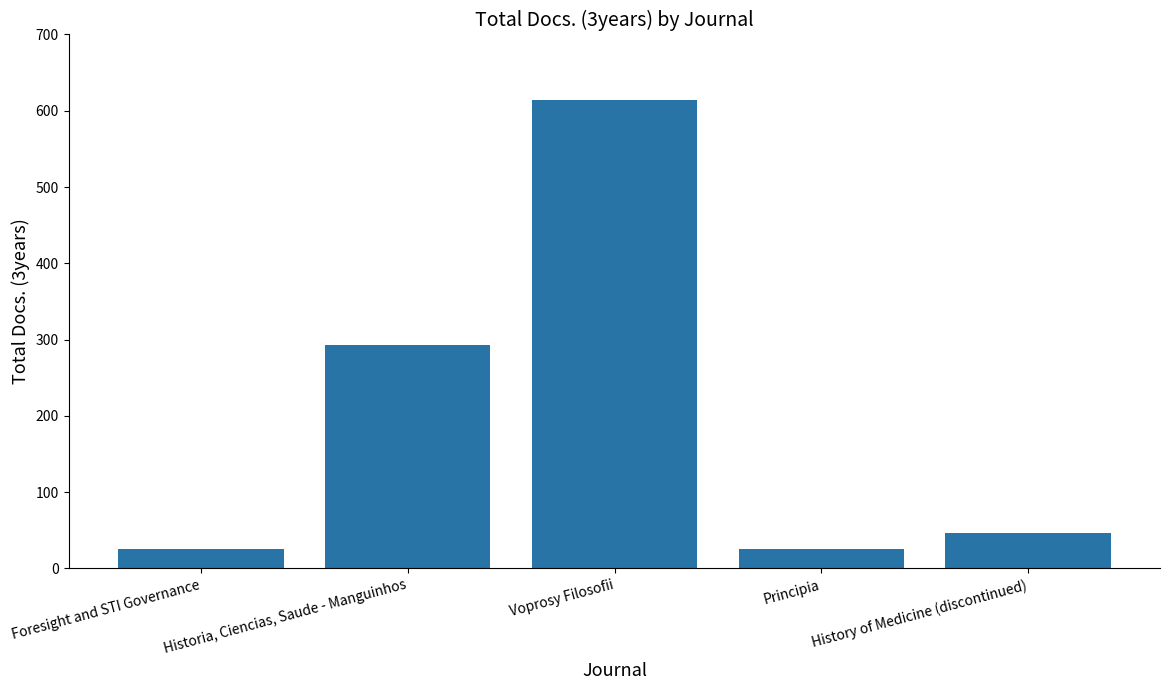

What is the greatest value displayed?

614